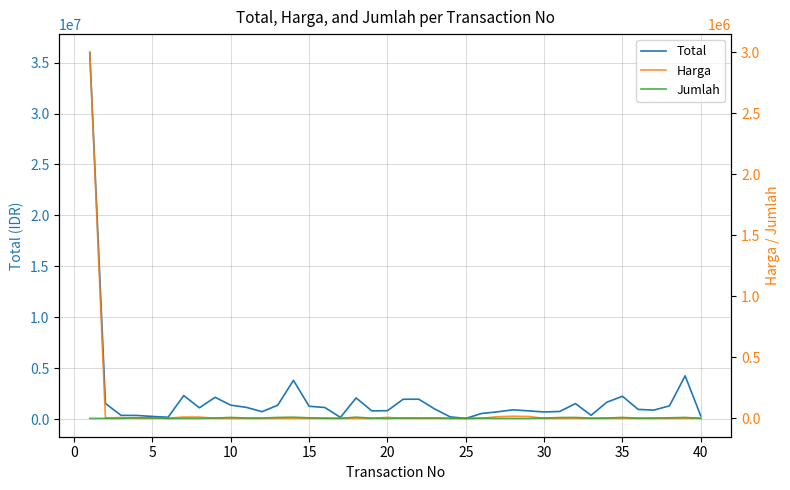

What is the lowest value of the Harga series?

50